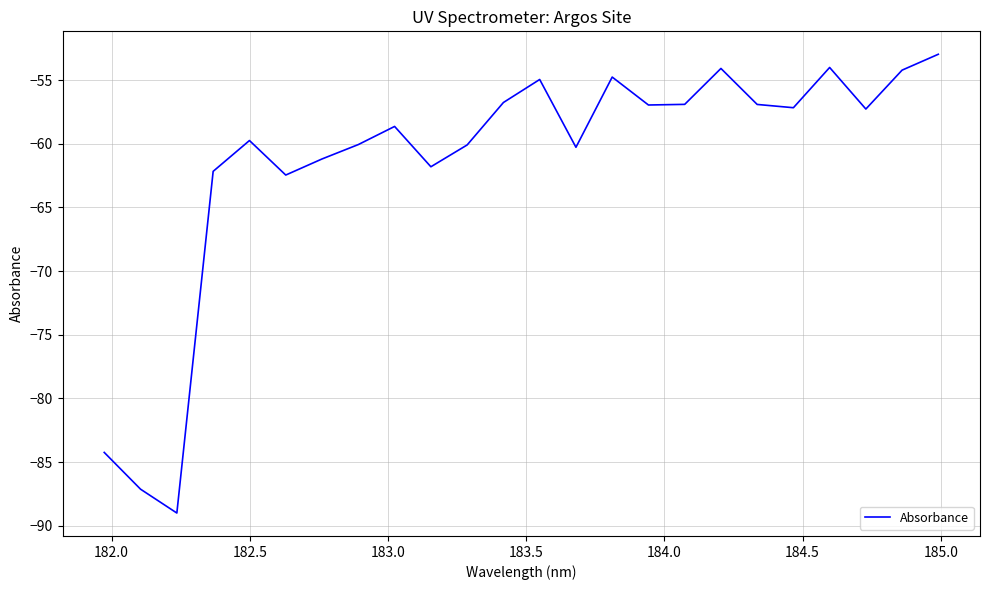

What is the difference between the maximum and minimum values?

36.0